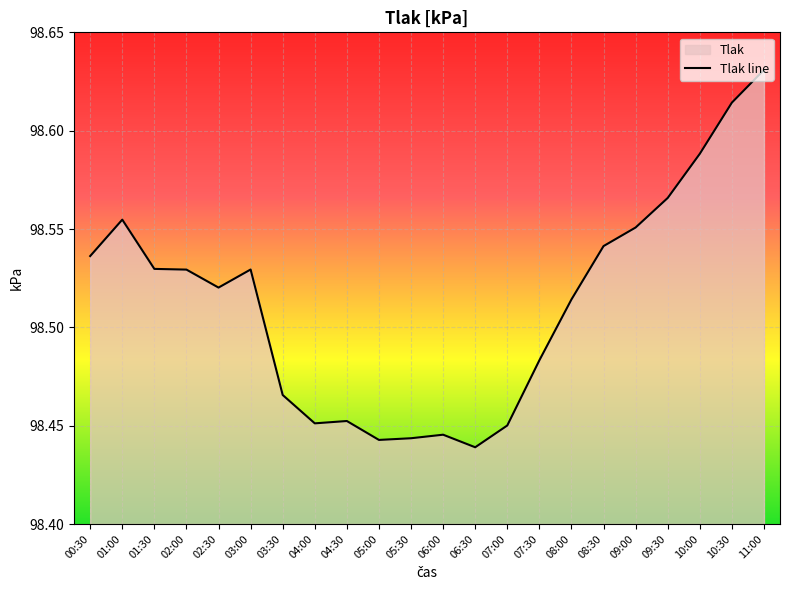

Where is the first local minimum?

02:30